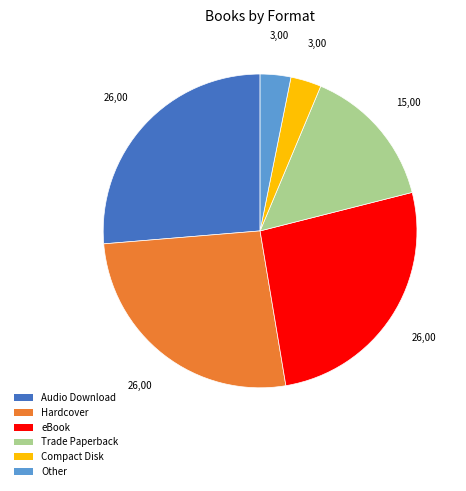

Does Hardcover account for over 50% of the chart?

No